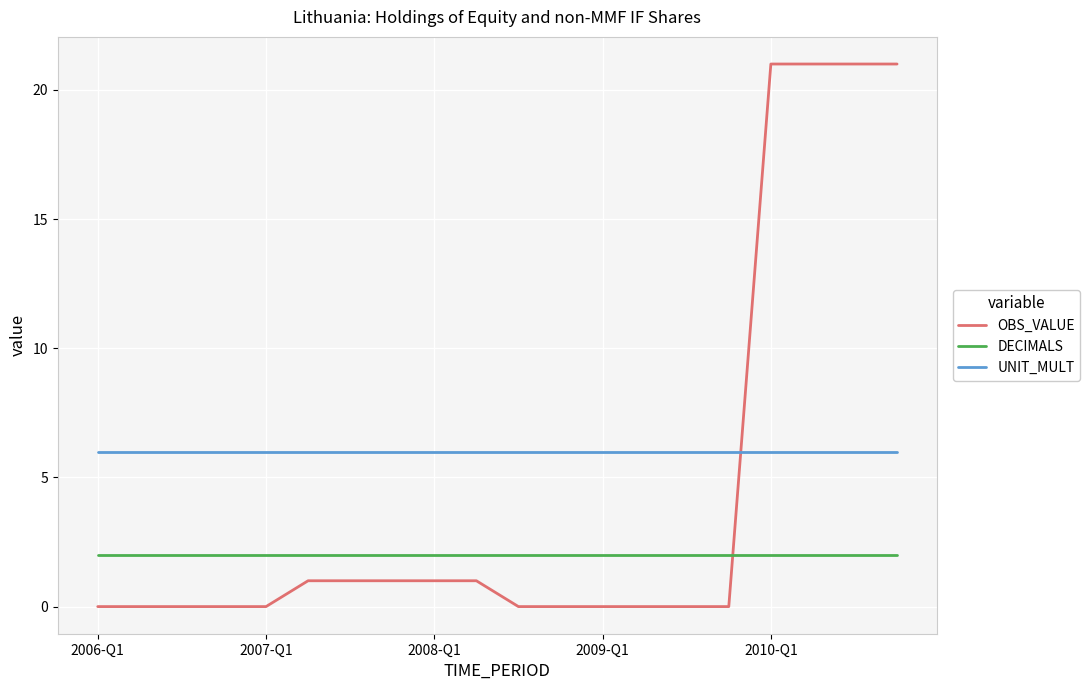

Rank the series by their maximum value, from lowest to highest.

DECIMALS, UNIT_MULT, OBS_VALUE